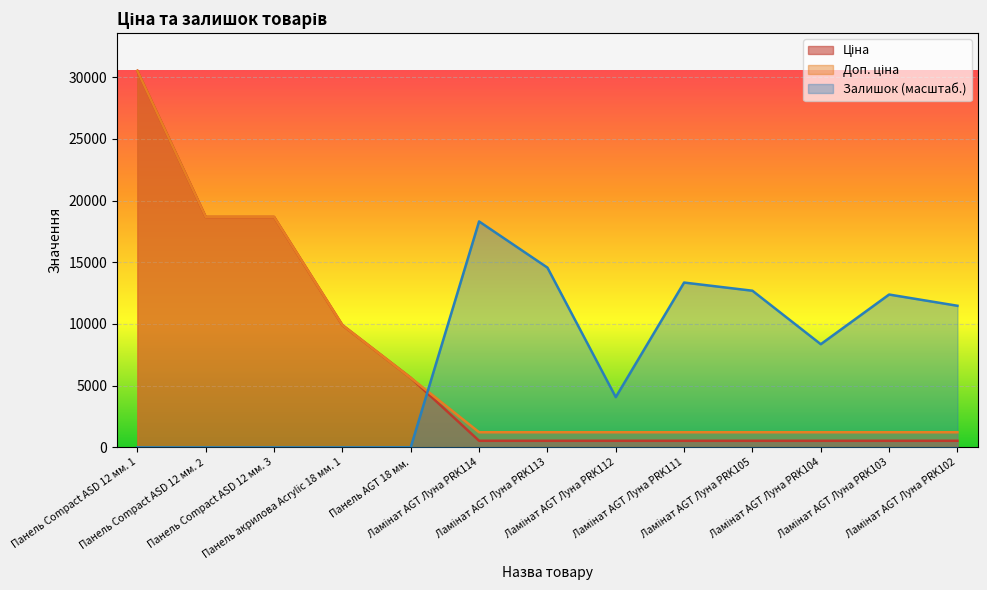

Reading left to right, transcribe all the data shown in this chart.

Ціна: 30512.3	18671.5	18671.5	9908.5	5636.0	535.4	535.4	535.4	535.4	535.4	535.4	535.4	535.4
Доп. ціна: 30512.3	18671.5	18671.5	9908.5	5636.0	1227.2	1227.2	1227.2	1227.2	1227.2	1227.2	1227.2	1227.2
Залишок: 0.0	0.0	0.0	0.0	7.5	18307.4	14567.7	4070.8	13356.2	12694.0	8359.9	12385.5	11475.1